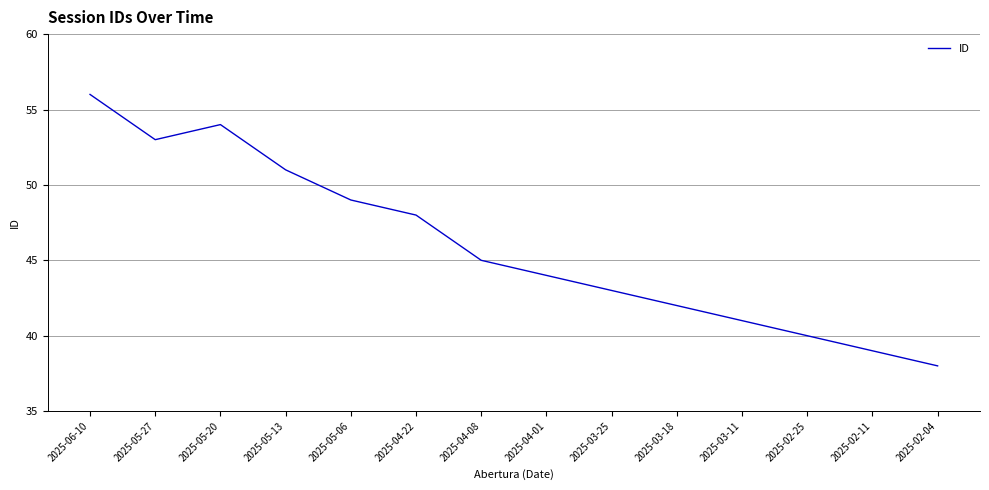

What is the difference between the maximum and minimum values?

18